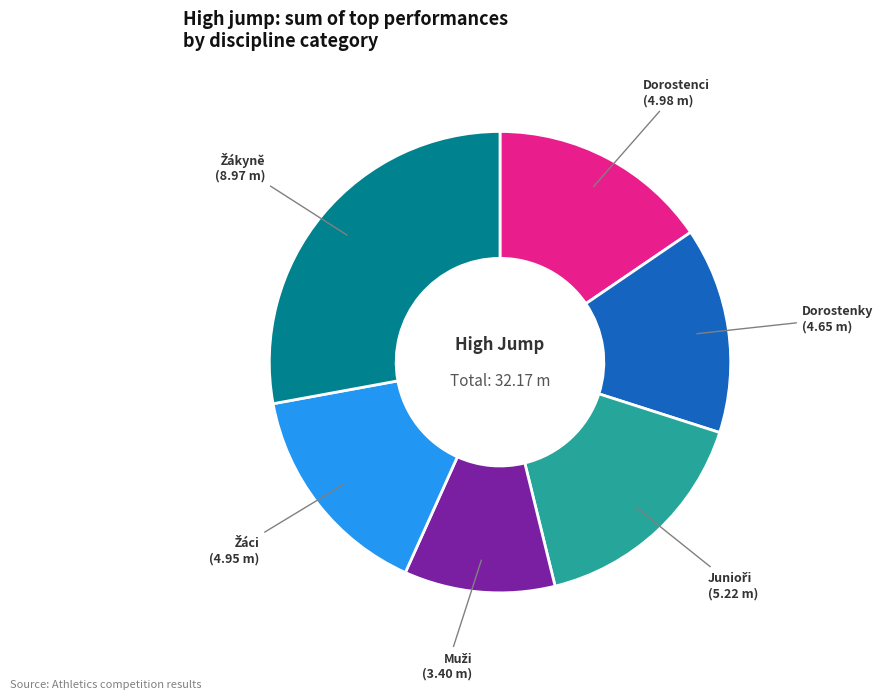

Is there any slice that represents more than half of the pie?

No